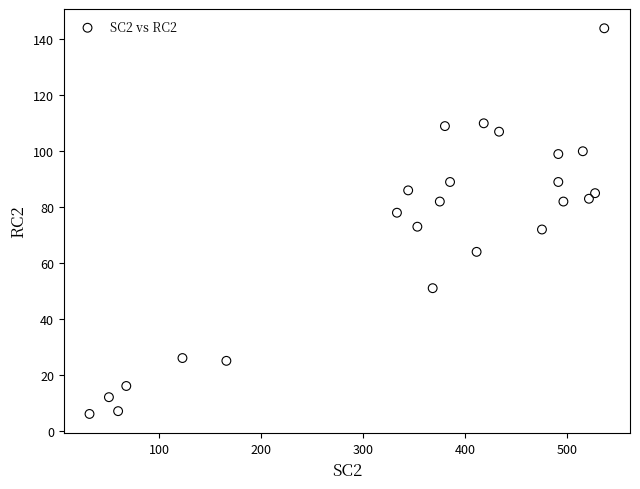

What is the range of X values (max minus min)?

504